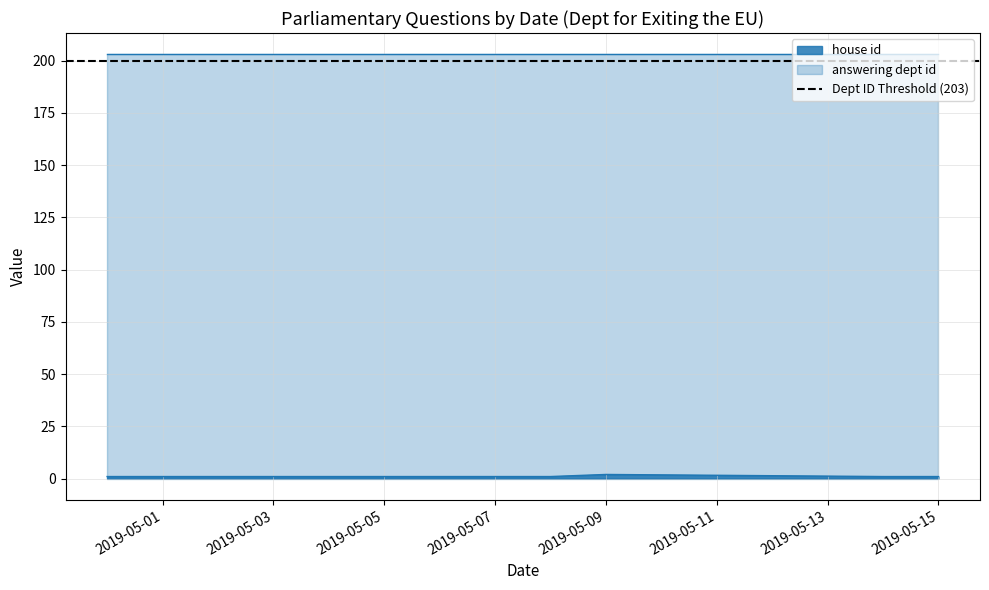

True or false: answering dept id has more than 0 points higher than both neighbors.

False